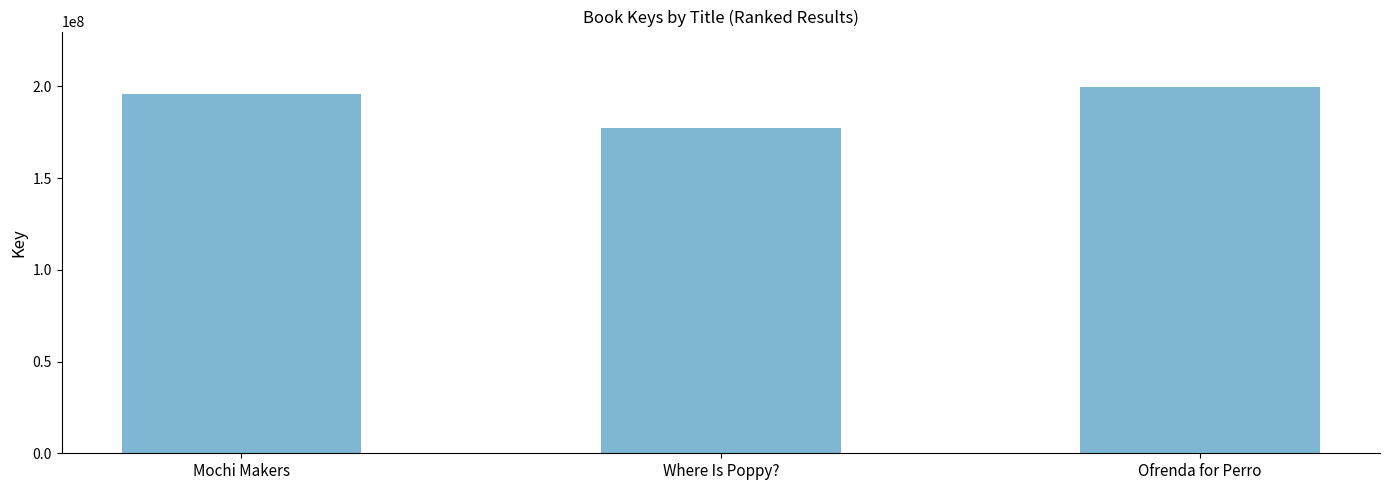

List the labels in order of value, largest first.

Ofrenda for Perro, Mochi Makers, Where Is Poppy?